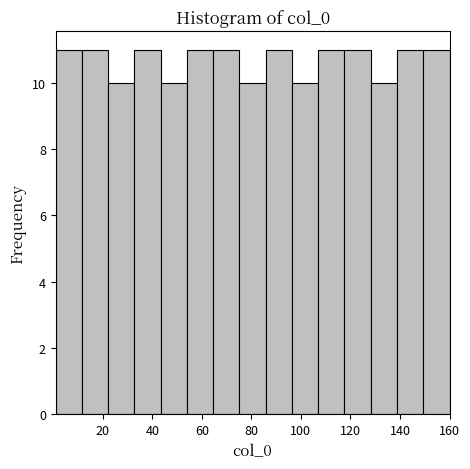

Reading left to right, transcribe this chart: for each bar, give the range it covers on the x-axis and its height. Neither the bar edges nor the heights are printed on the chart, so give them approximately, as read against the axes.

1.0 to 11.6: 11
11.6 to 22.2: 11
22.2 to 32.8: 10
32.8 to 43.4: 11
43.4 to 54.0: 10
54.0 to 64.6: 11
64.6 to 75.2: 11
75.2 to 85.8: 10
85.8 to 96.4: 11
96.4 to 107.0: 10
107.0 to 117.6: 11
117.6 to 128.2: 11
128.2 to 138.8: 10
138.8 to 149.4: 11
149.4 to 160.0: 11